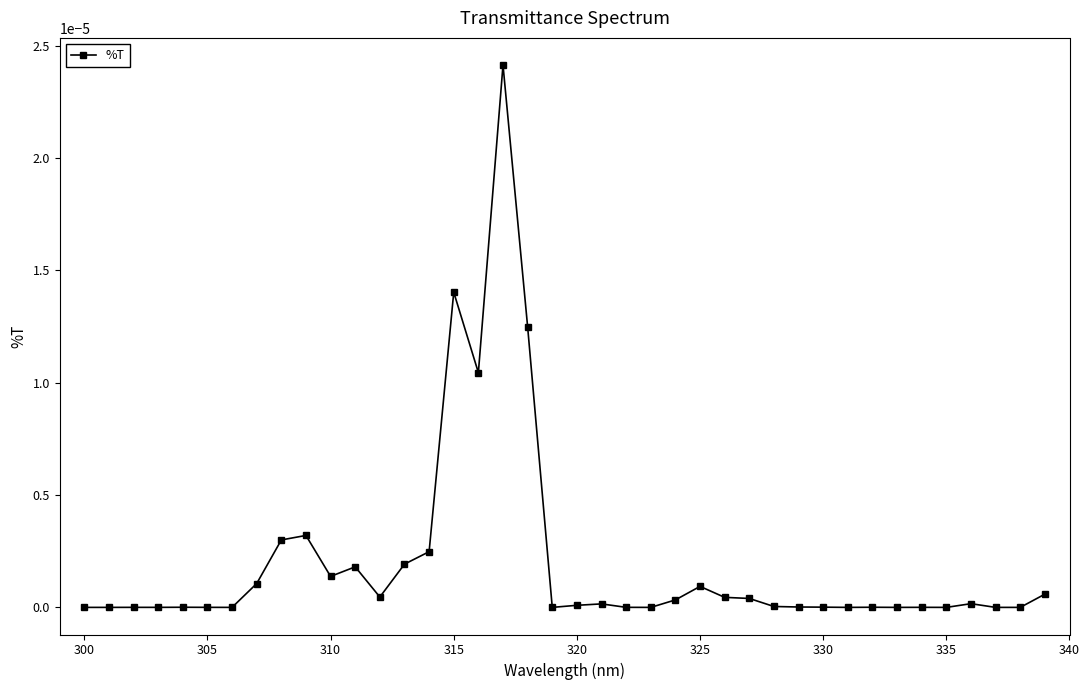

True or false: the data has more than 1 interior local peaks.

True